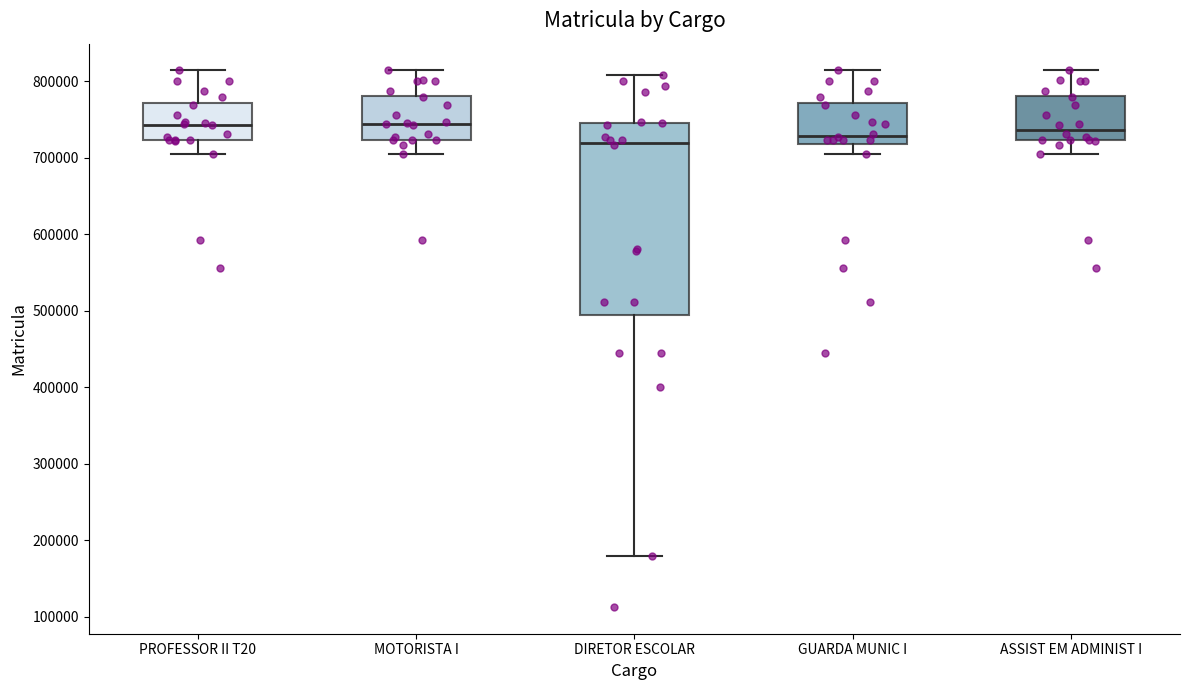

Which box is the tallest, from its lower edge to its upper edge?

DIRETOR ESCOLAR